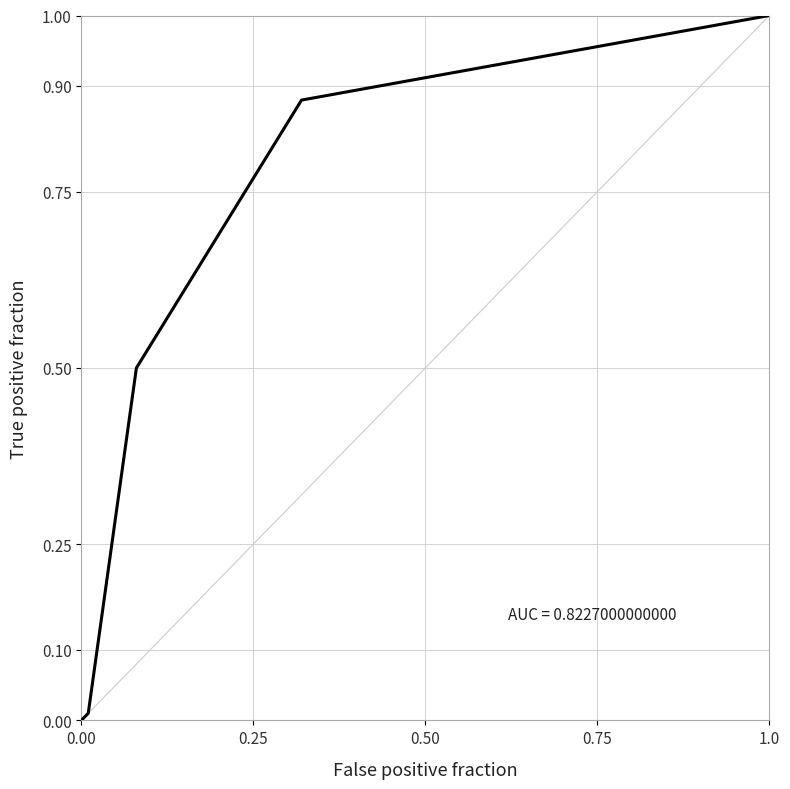

What is the sum of all values?

2.4